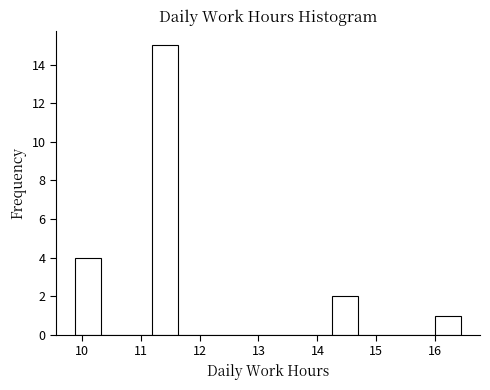

What is the height of the bar covering 11.2 to 11.6 on the x-axis? Neither the bar edges nor the heights are printed on the chart, so give them approximately, as read against the axes.

15